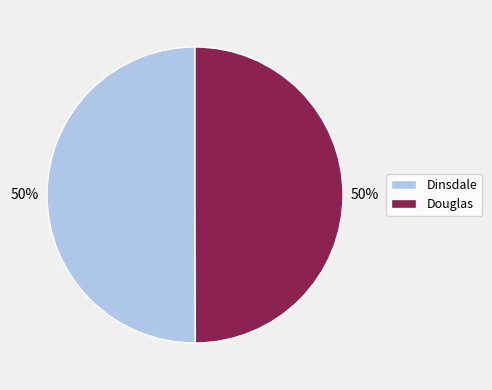

Count the number of slices in the pie.

2